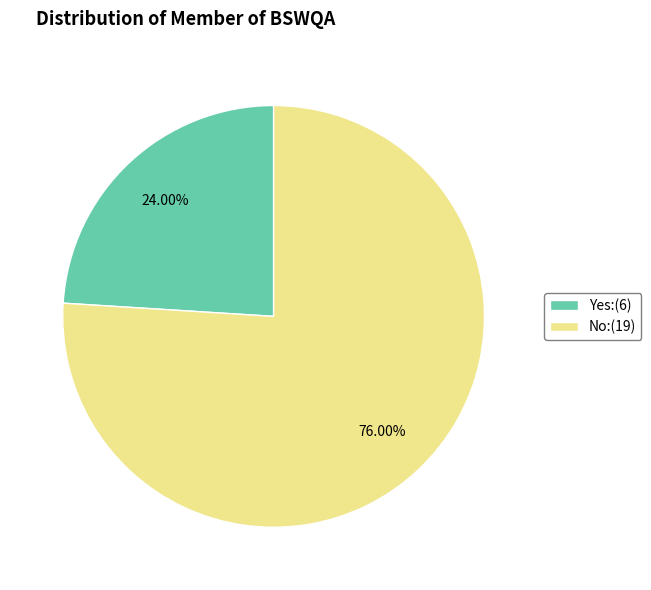

Is No the majority of the pie?

Yes